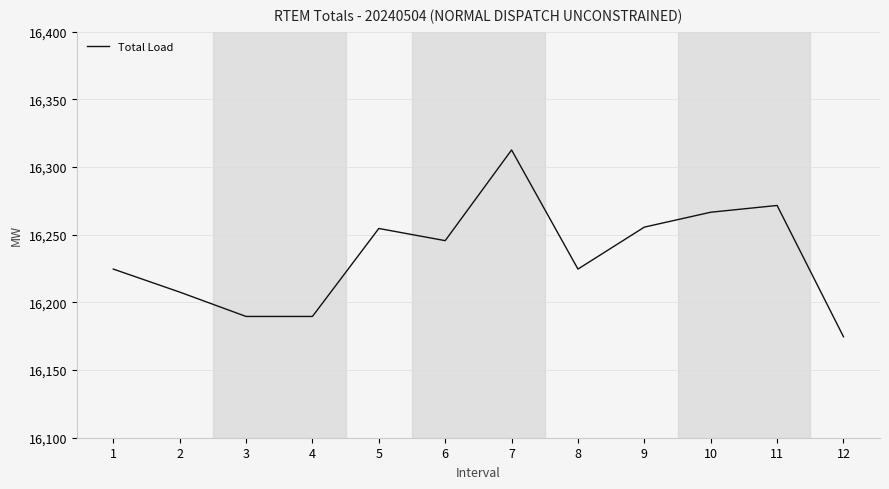

The value at 7 is 16312.6. True or false?

True